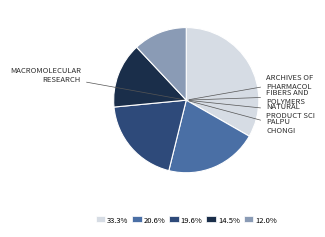

Does any single category account for the majority?

No